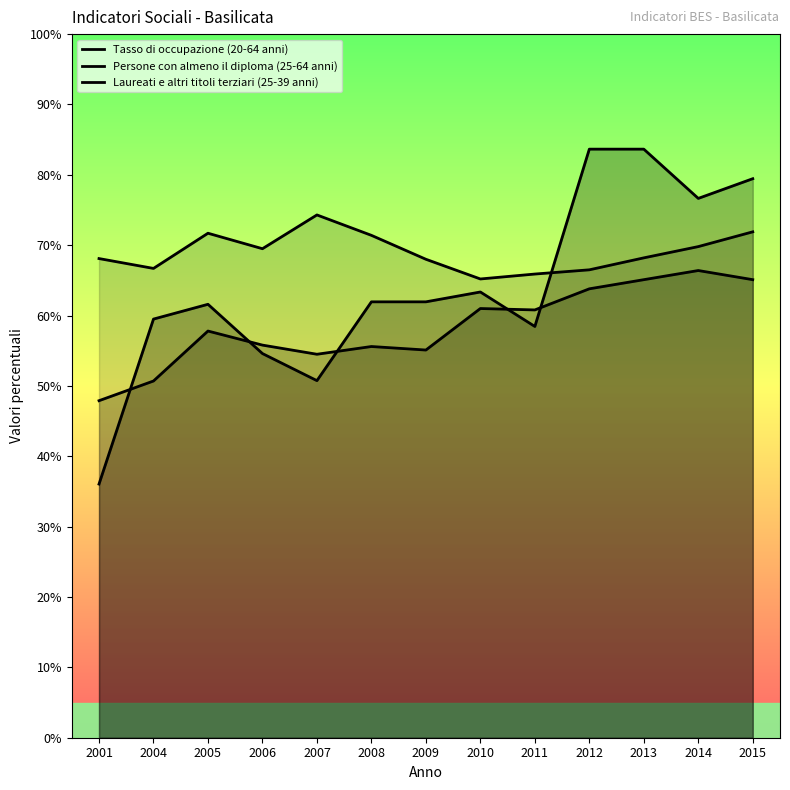

How many data points does each series have?

13